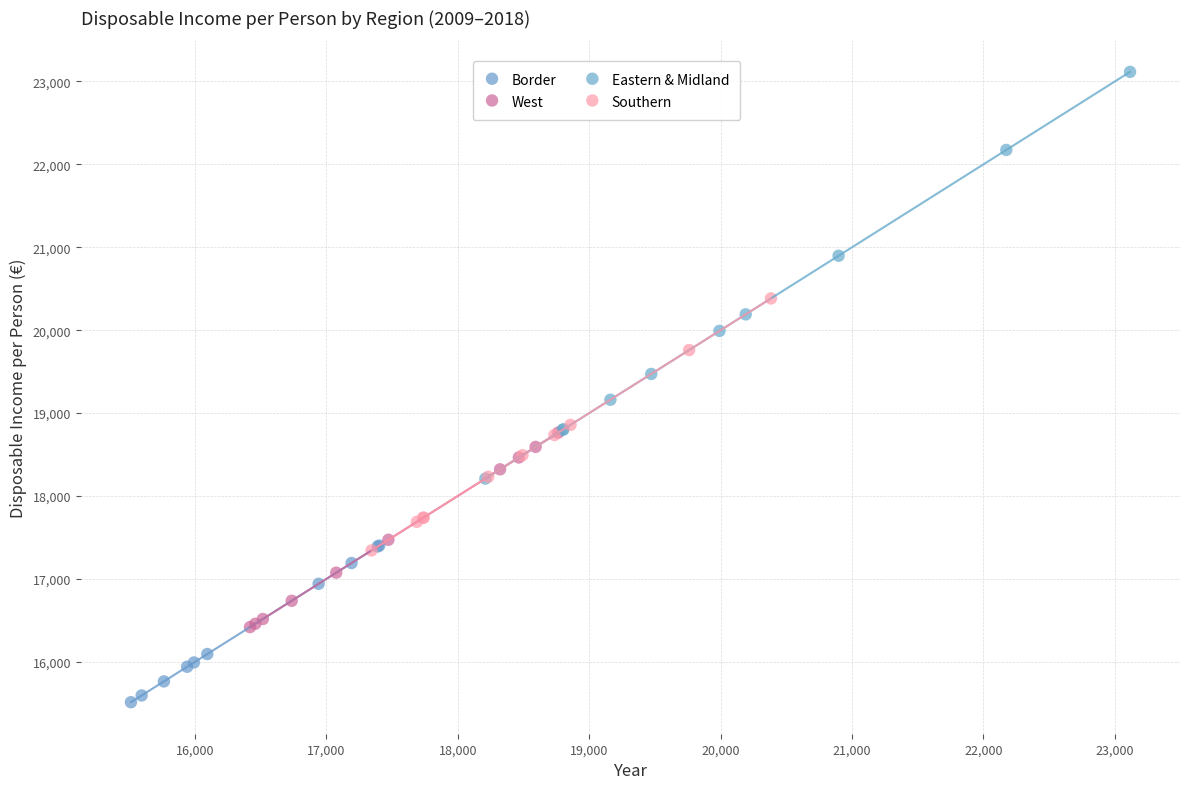

Which series has the widest spread of Y values?

Eastern & Midland